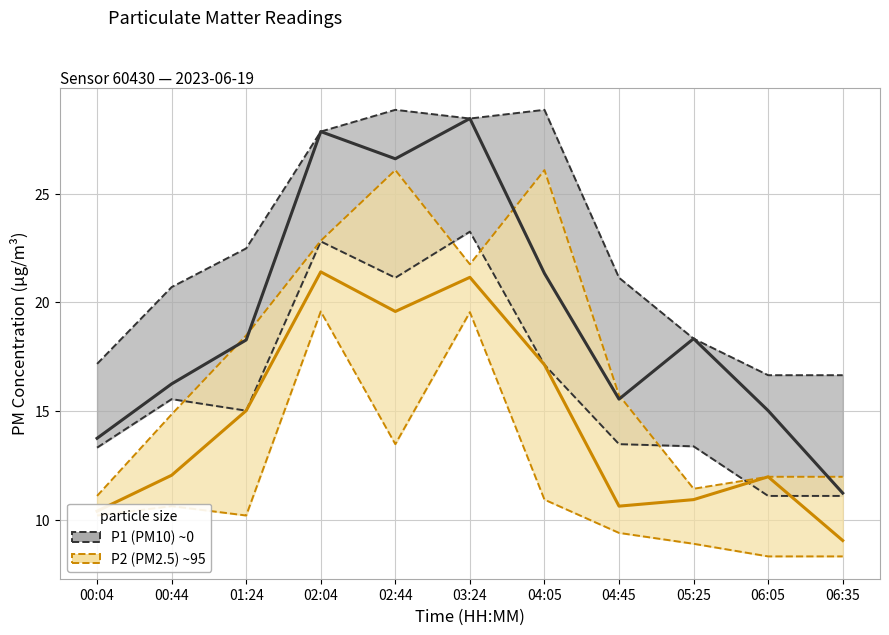

What position from the left is 02:04?

4